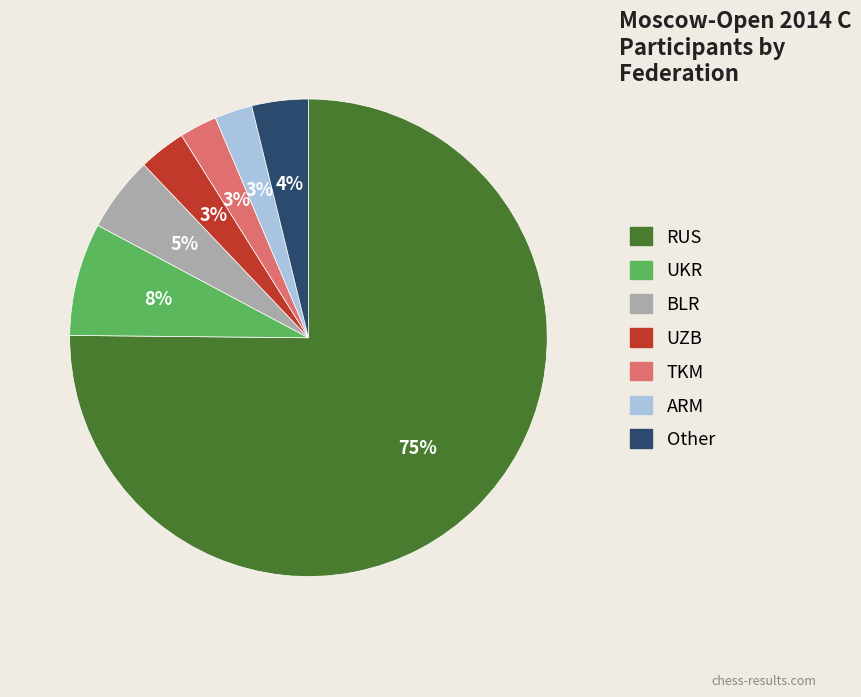

To the nearest percent, what percentage of the pie is Other?

4%